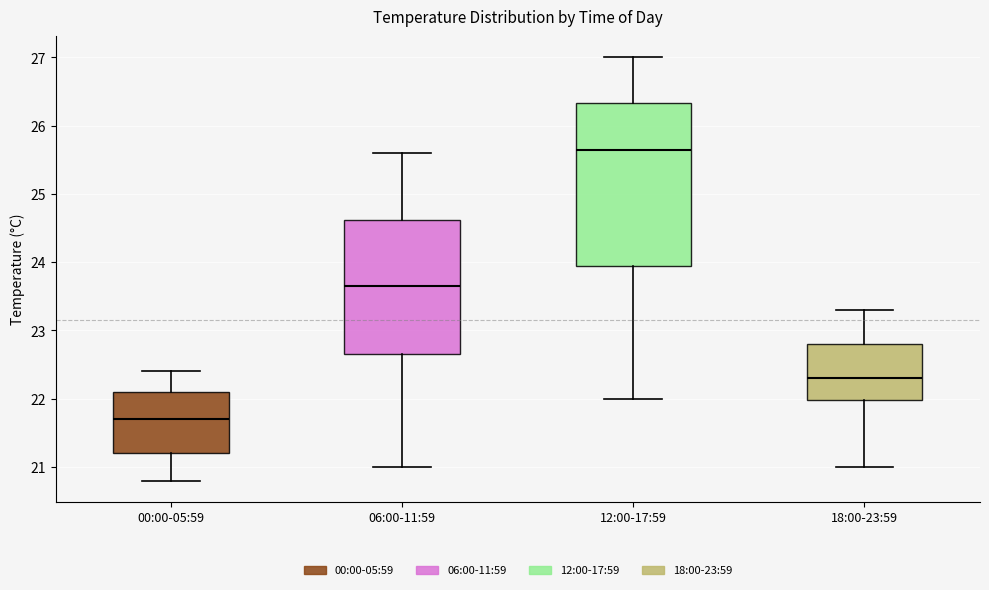

Which box's median line is the lowest?

00:00-05:59